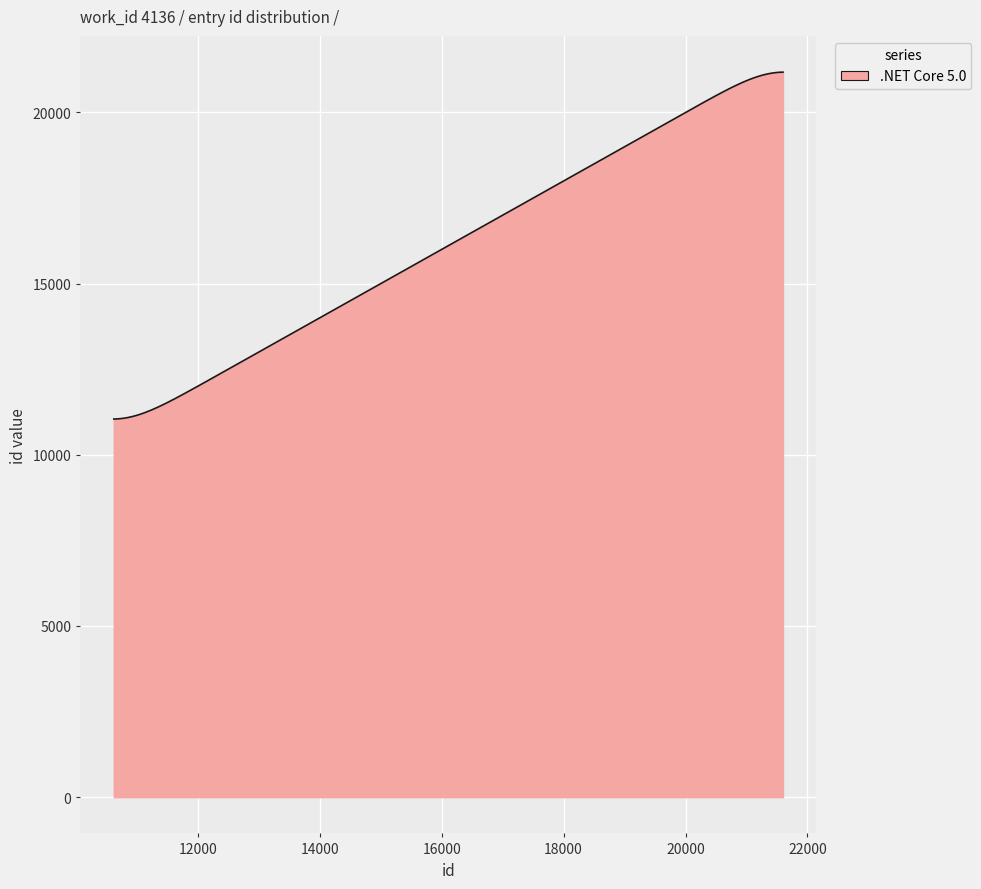

What is the smallest value displayed?

11044.2